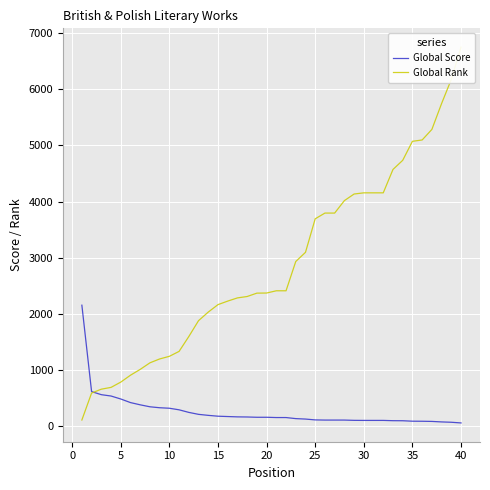

At which category does the chart reach its peak across all series?

40